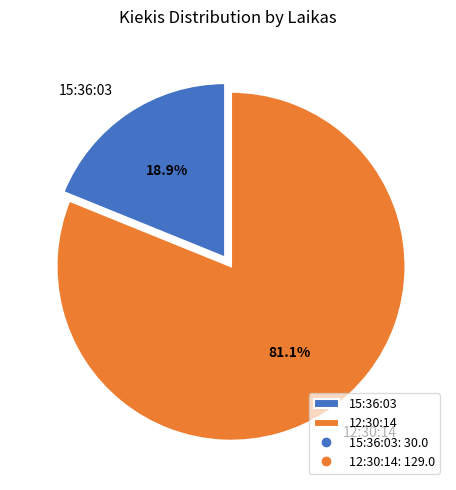

Approximately how many times larger is the value at 15:36:03 compared to 12:30:14?

0.2